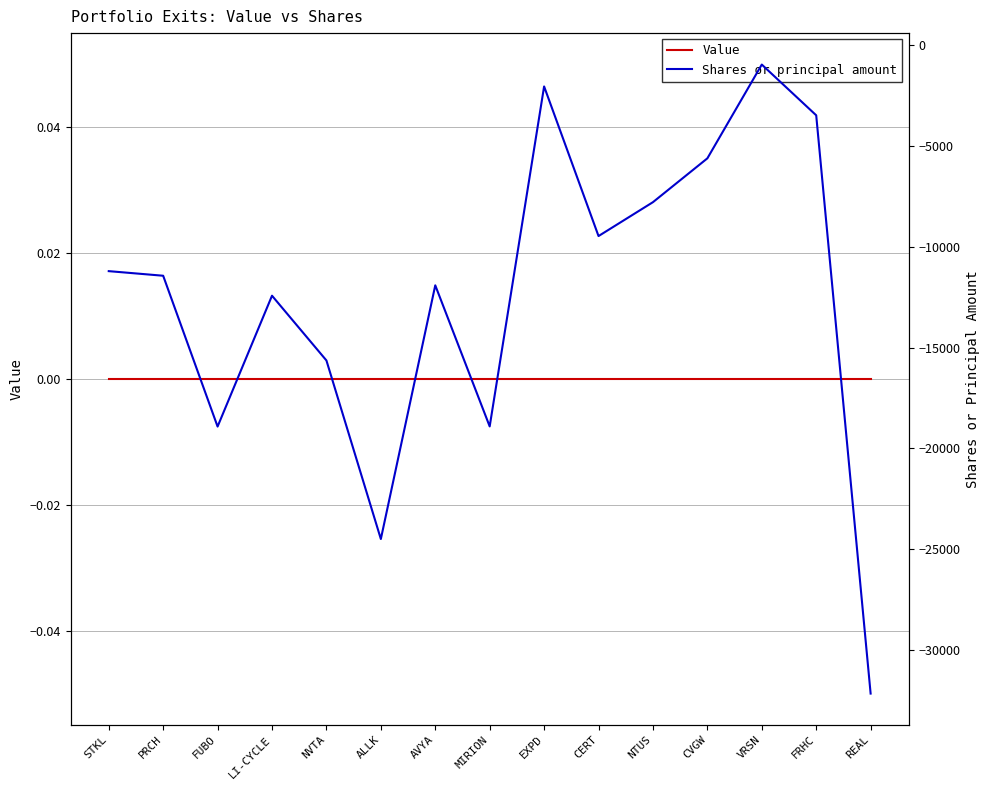

Between PRCH and FRHC, which is larger?

PRCH